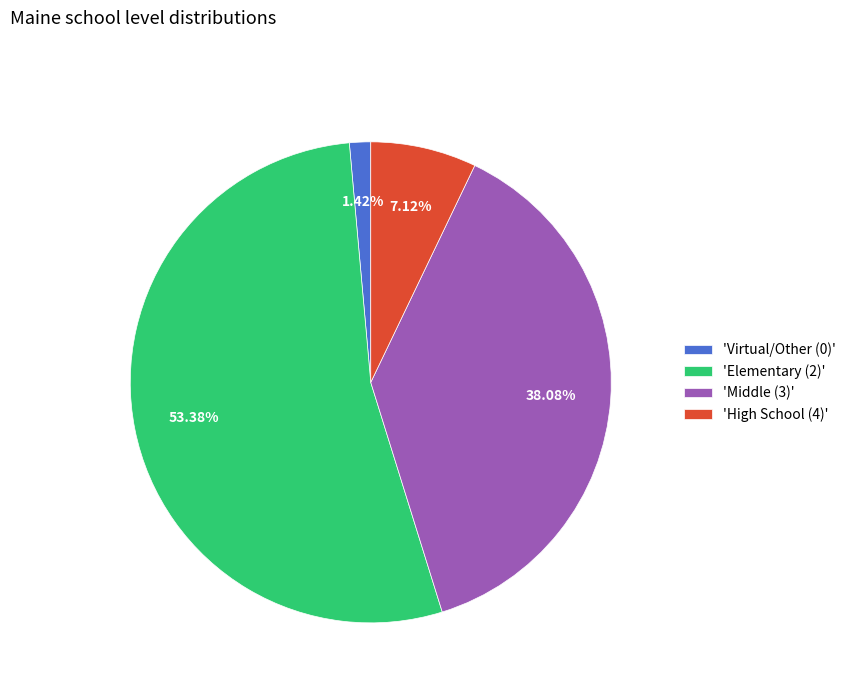

Between 'Virtual/Other (0)' and 'Elementary (2)', which is larger?

'Elementary (2)'